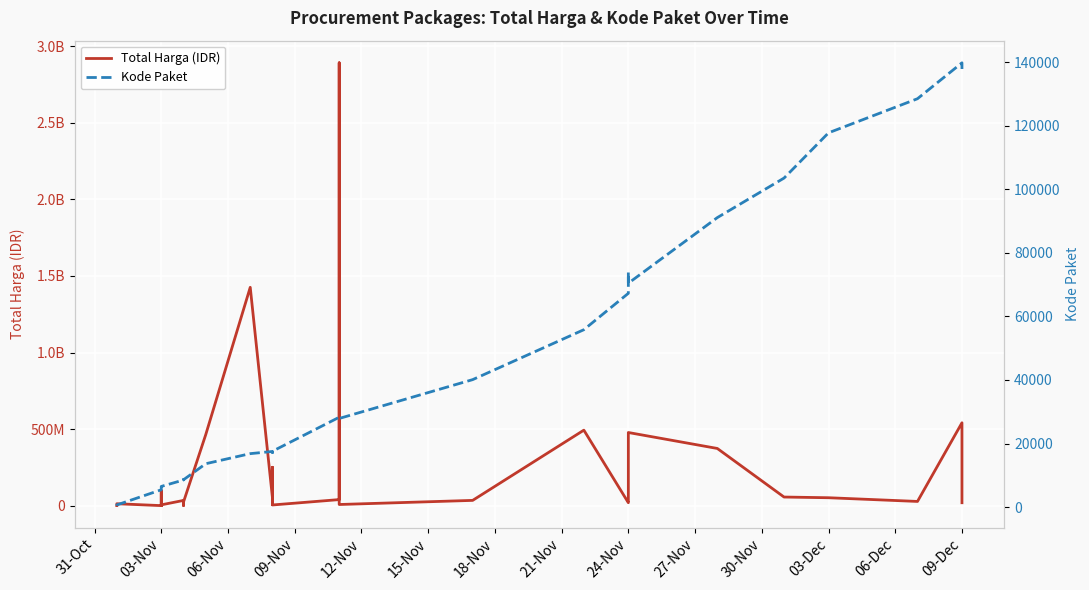

Does the chart display data point markers on the line(s)?

No